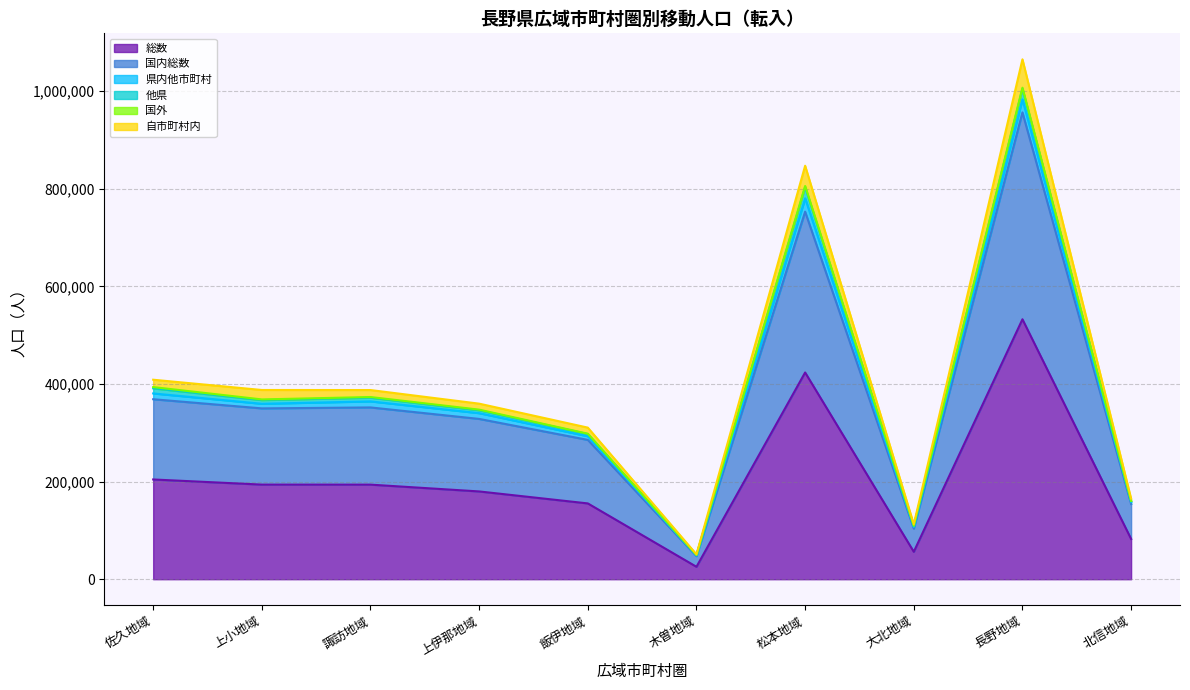

True or false: 総数 and 自市町村内 cross at least once.

False